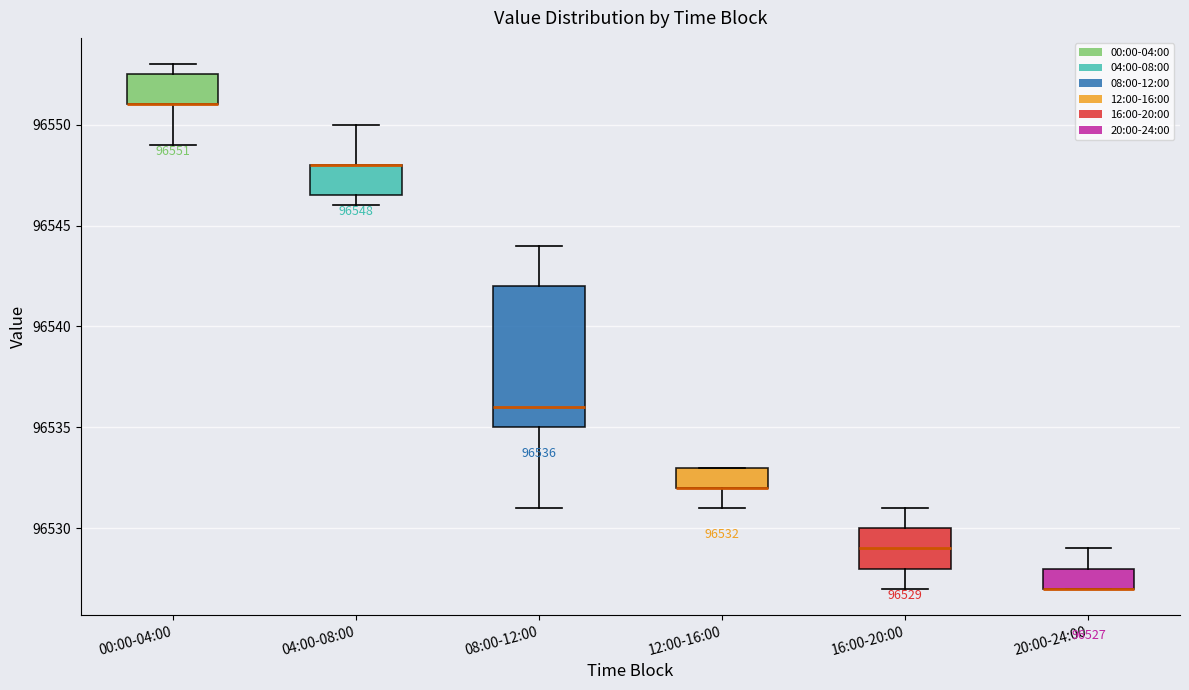

Which box is the tallest, from its lower edge to its upper edge?

08:00-12:00